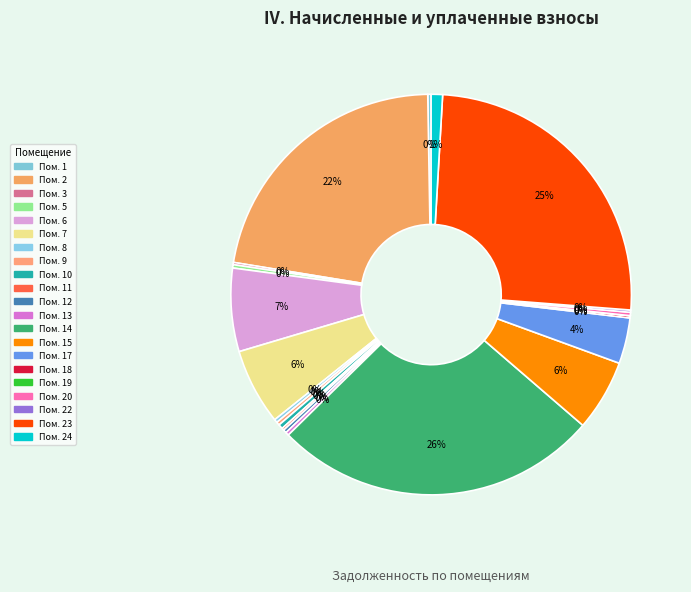

Rank the categories by value from highest to lowest.

14, 23, 2, 6, 7, 15, 17, 24, 10, 1, 5, 8, 9, 12, 13, 20, 3, 11, 18, 22, 19